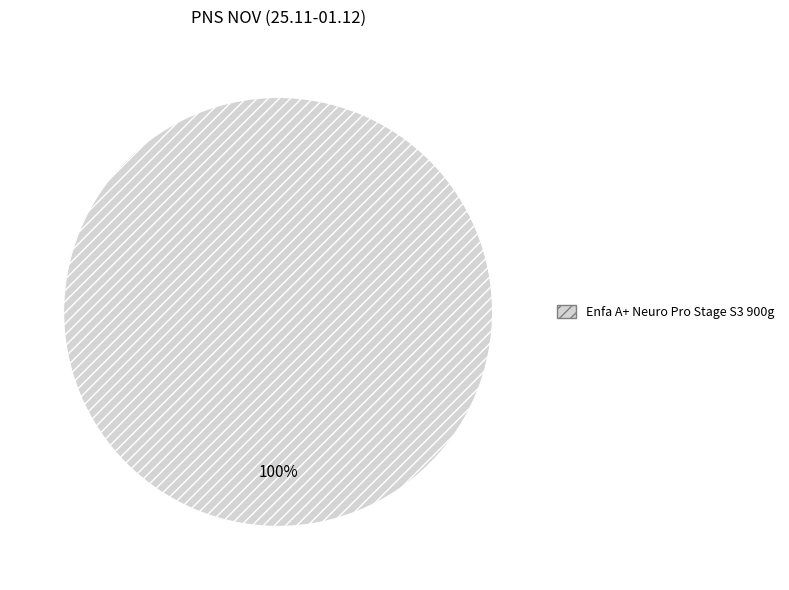

The Enfa A+ Neuro Pro Stage S3 900g slice represents 100% of the pie. True or false?

True